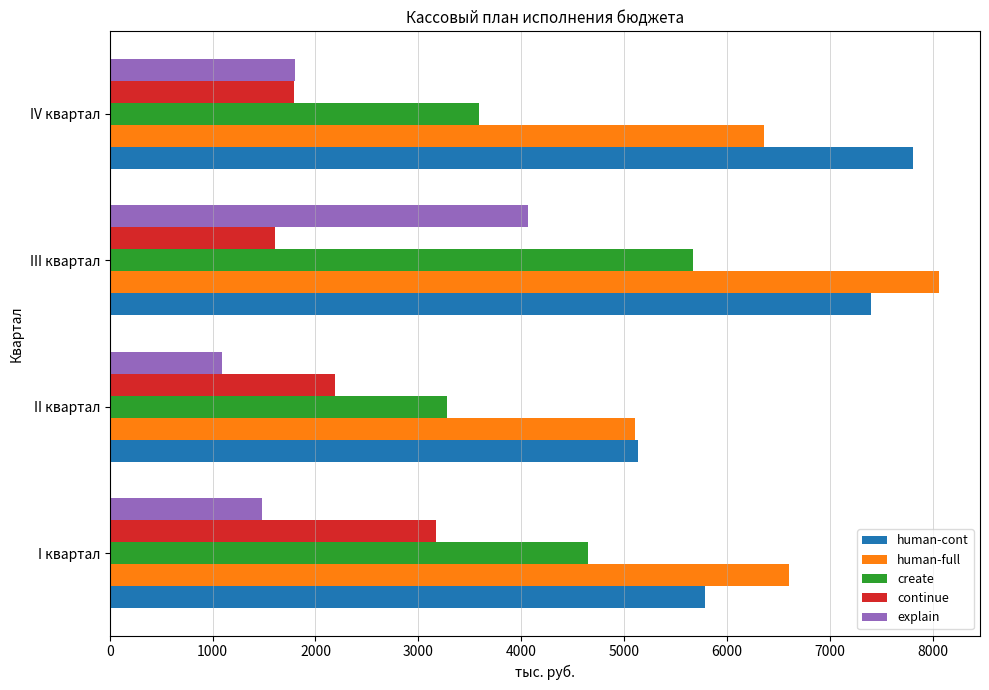

Count the number of data series in this chart.

5